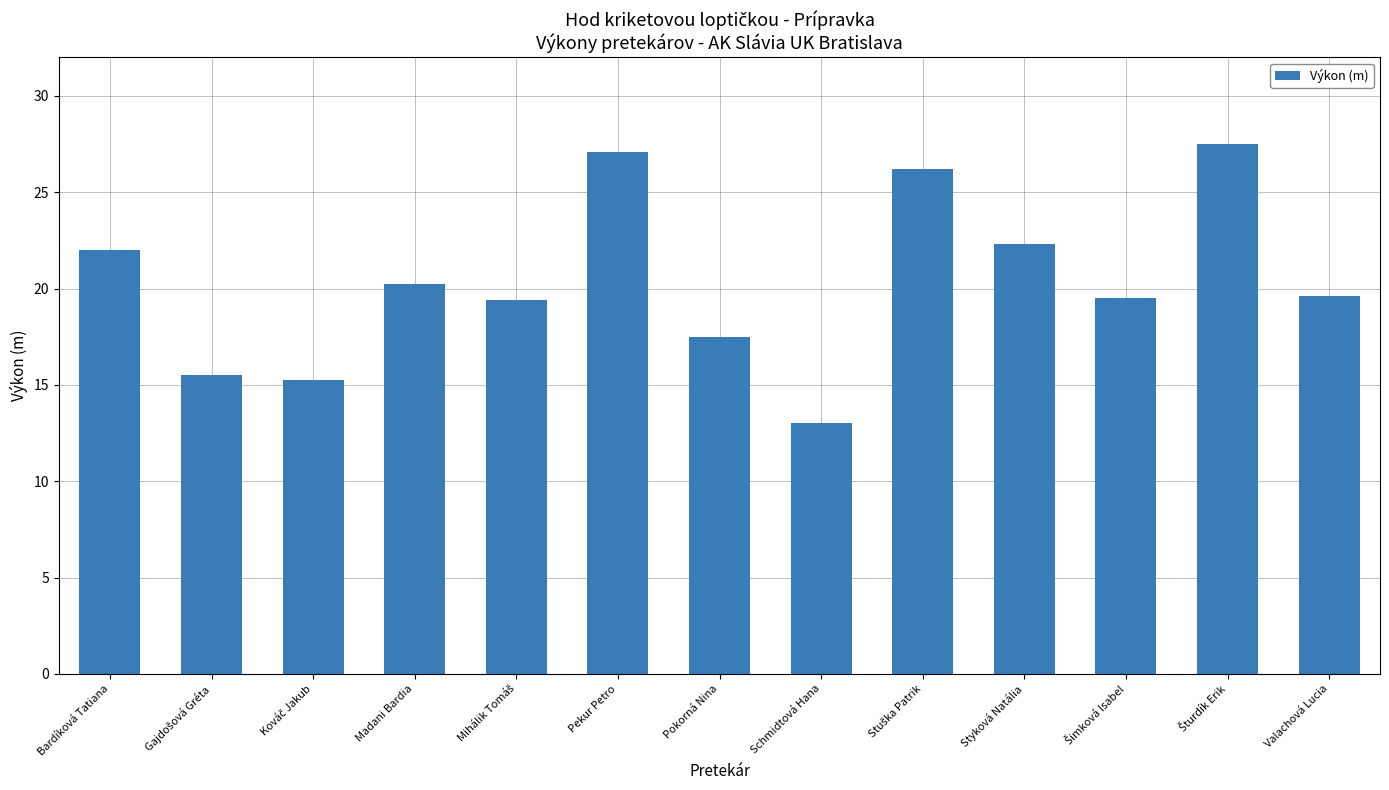

What is the ratio of the value at Schmidtová Hana to the value at Pokorná Nina?

0.7